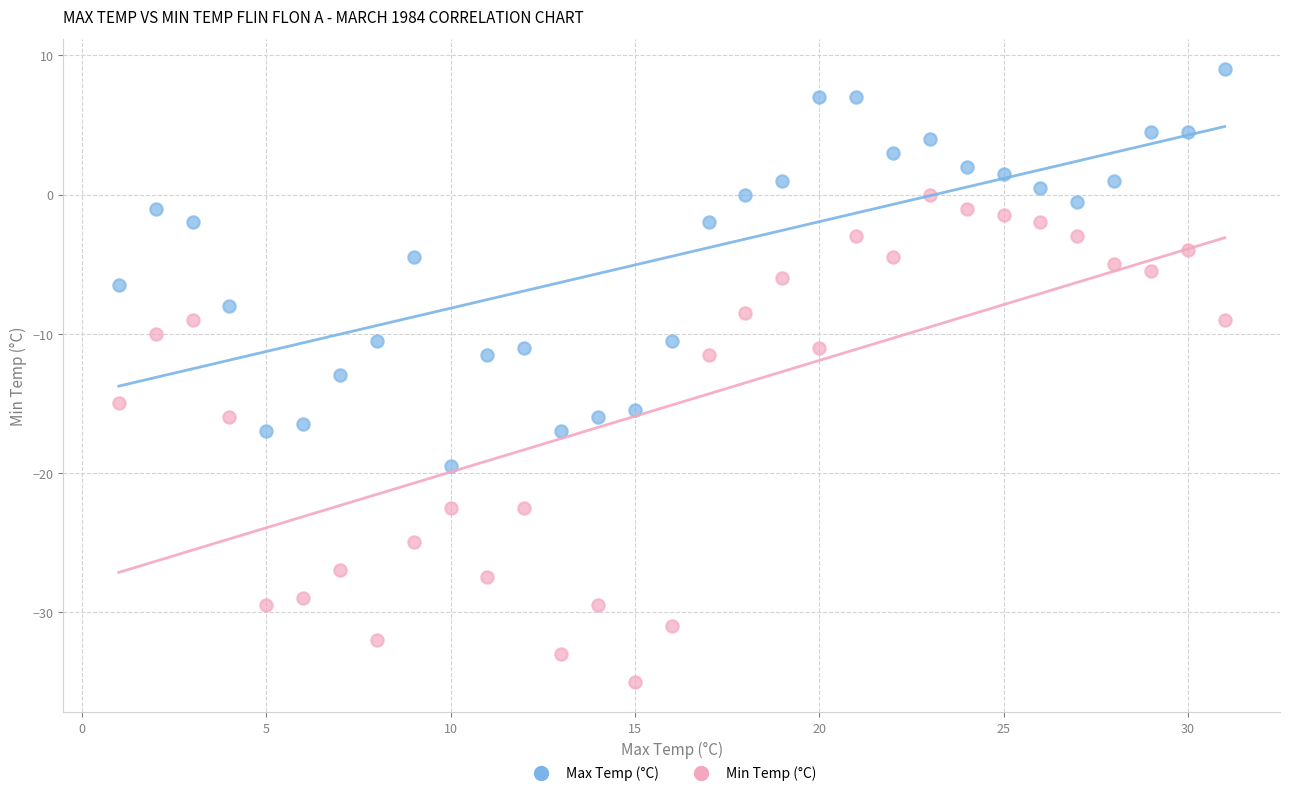

Which series reaches the maximum Y coordinate?

Max Temp (°C)